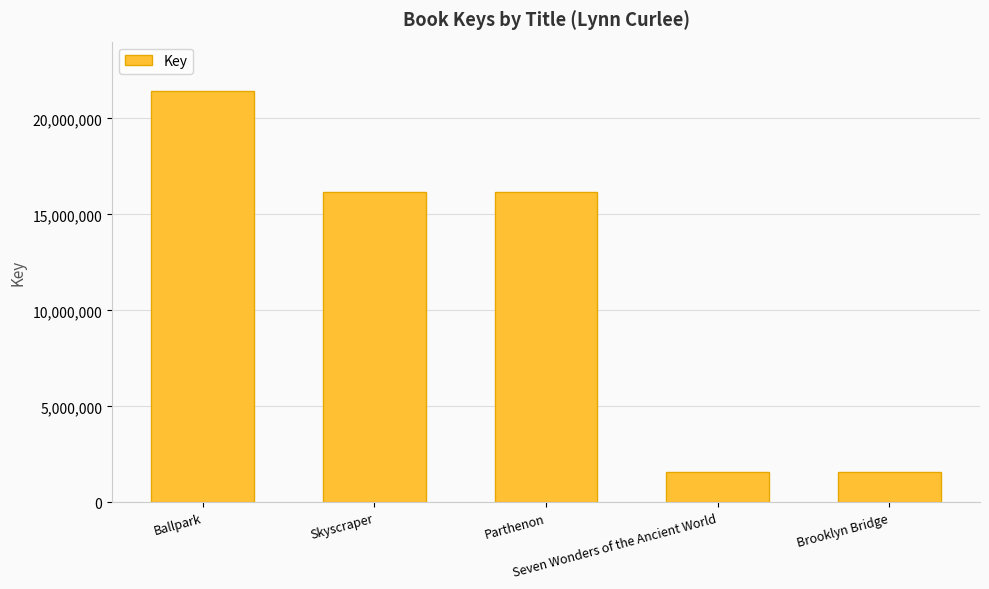

Count the number of data series in this chart.

1